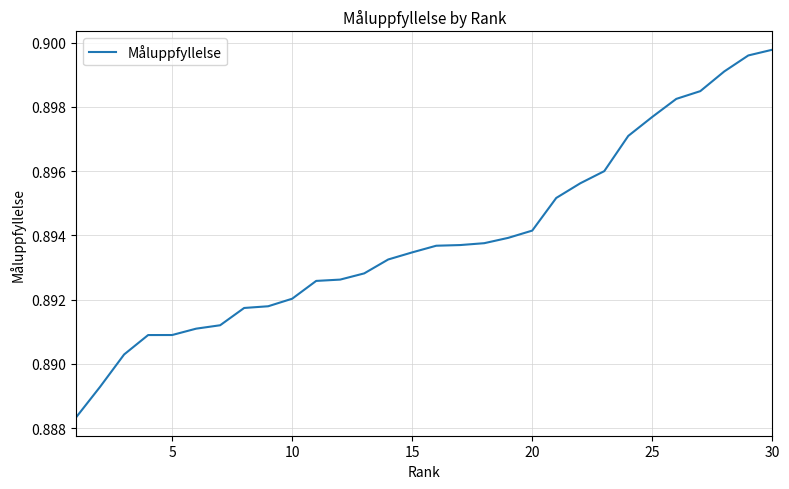

What is the value of the 16th point from the left?

0.9